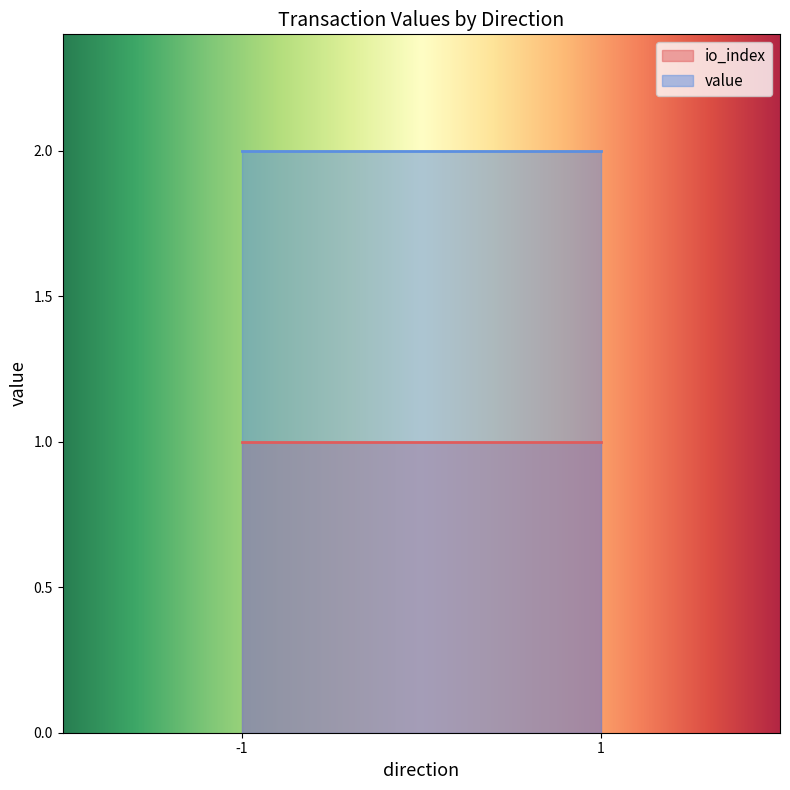

At which label does value first exceed 1?

-1